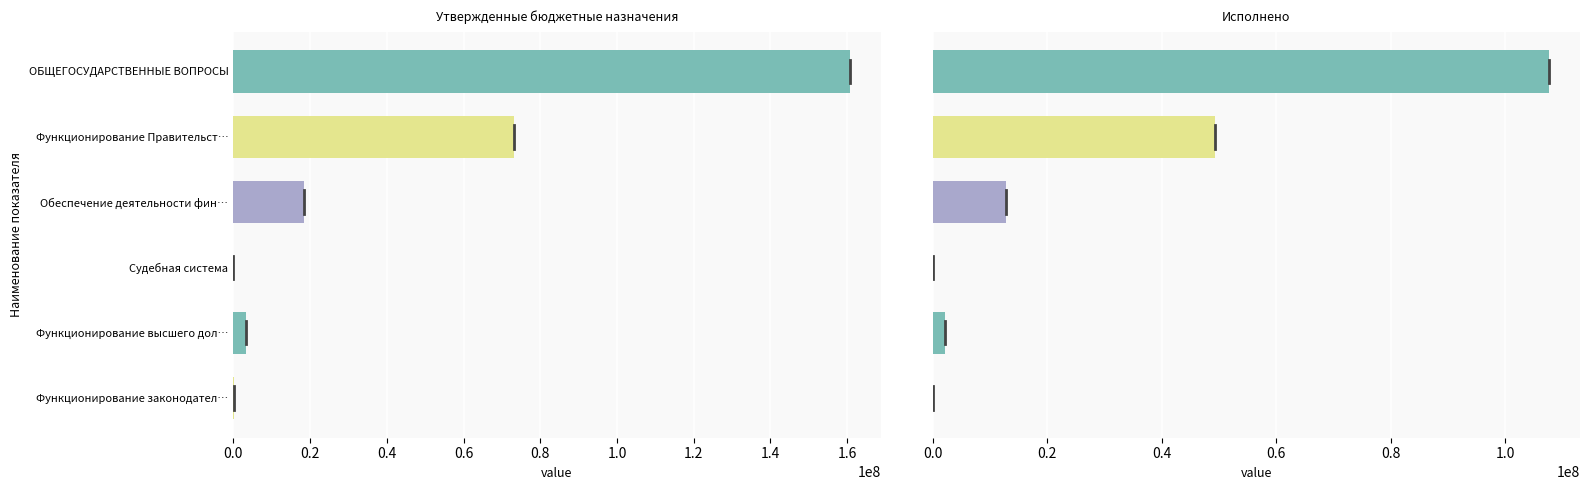

The value of Исполнено at 0.0 is 167922886.9. True or false?

False